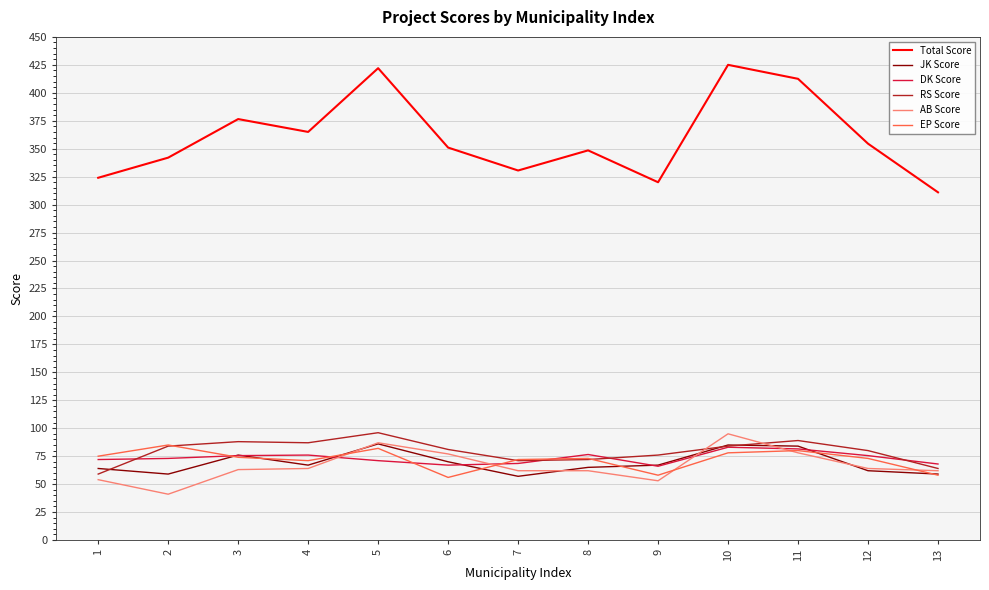

Does the chart have visible grid lines?

Yes